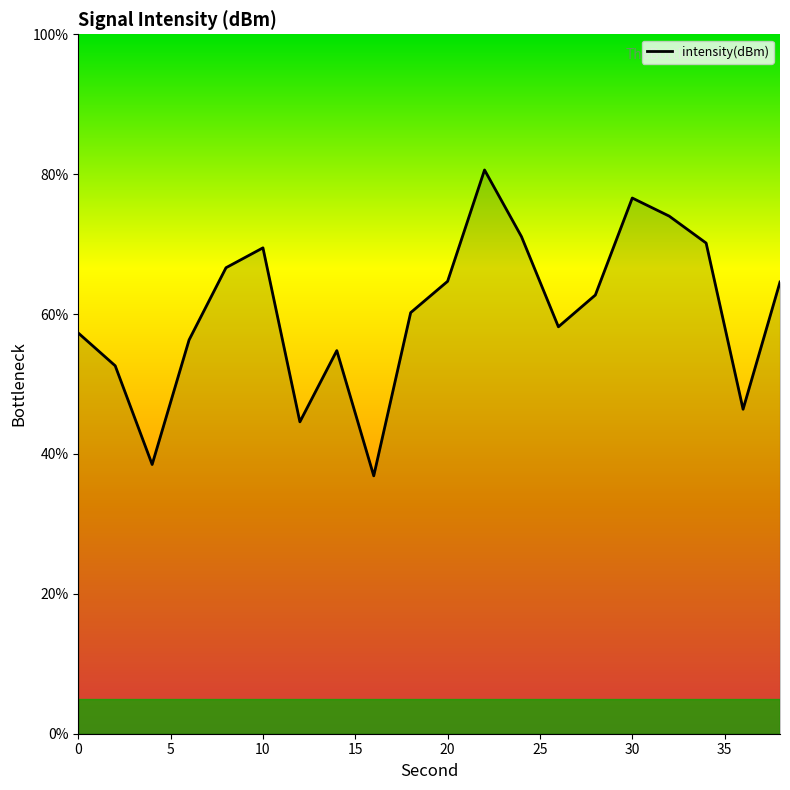

What is the difference between the maximum and minimum values?

43.7